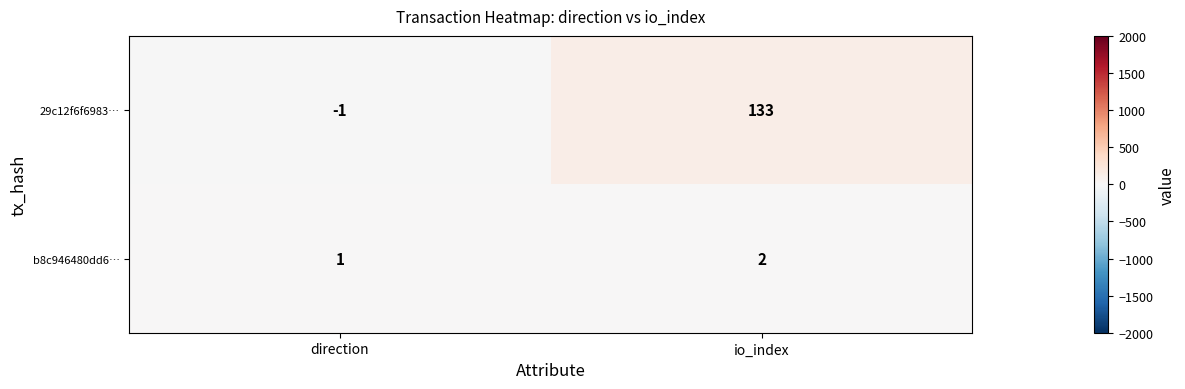

What is the approximate value of 29c12f6f6983… at io_index, to the nearest 50?

150